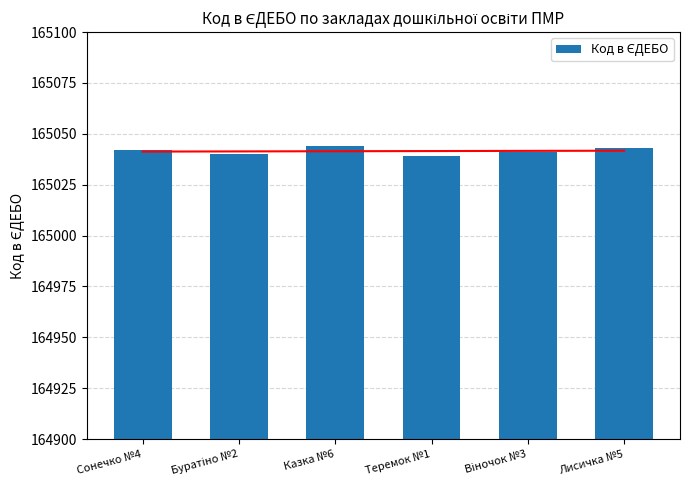

How many bars are there in total?

6